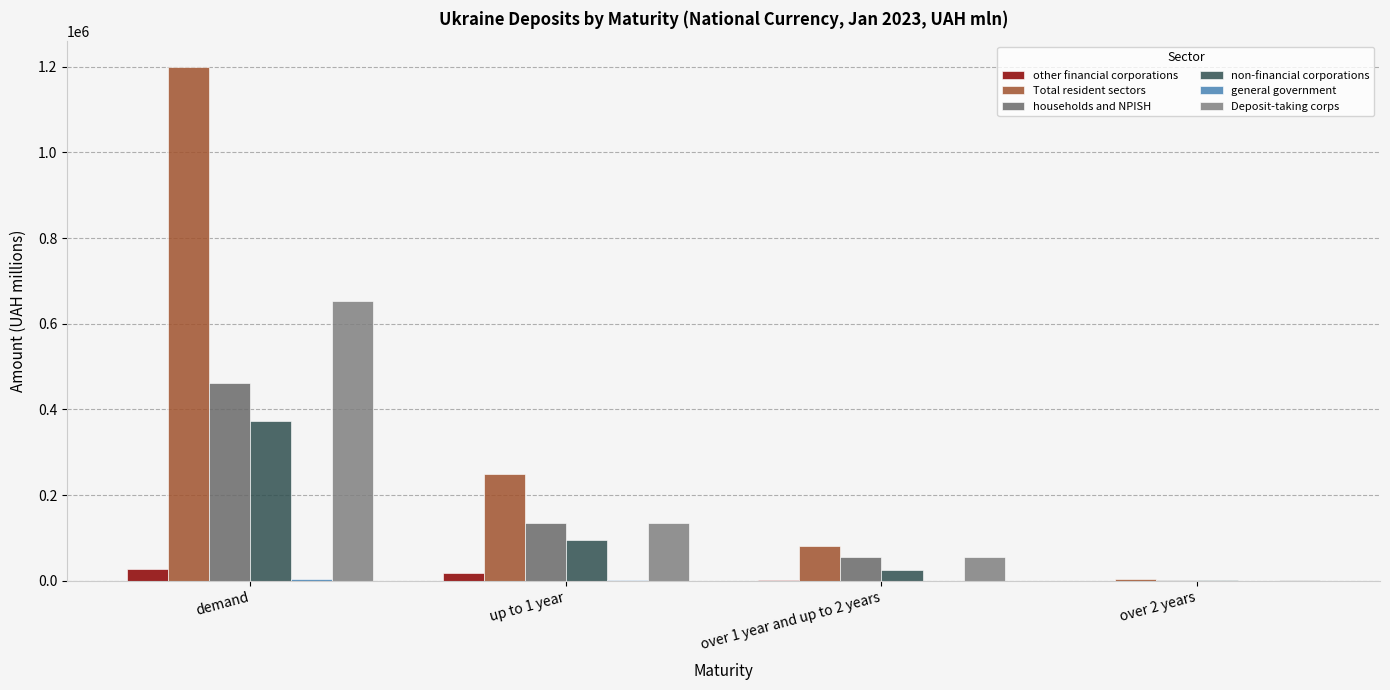

Where does the Deposit-taking corps series first go above 133918?

demand